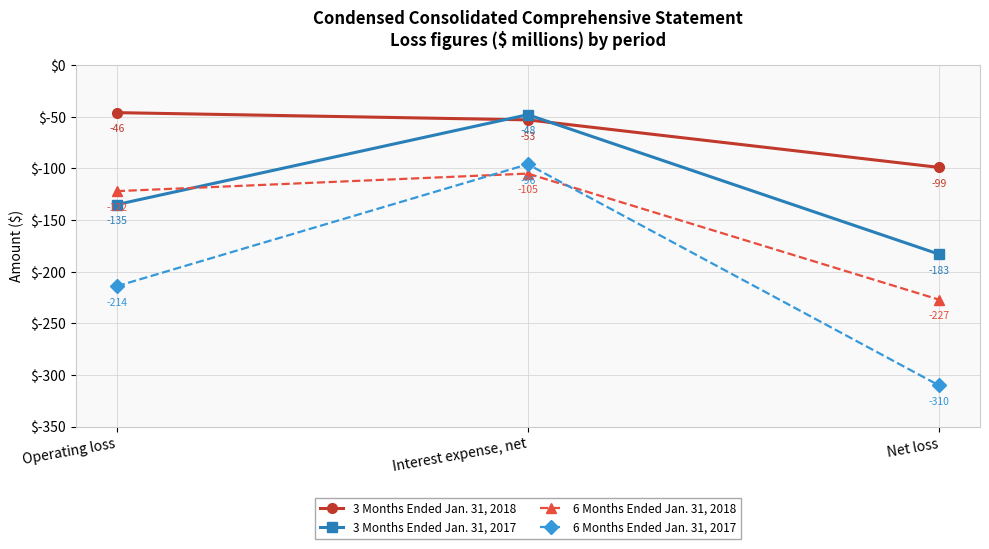

What is the difference between the 3 Months Ended Jan. 31, 2018 values at Net loss and Interest expense, net?

46